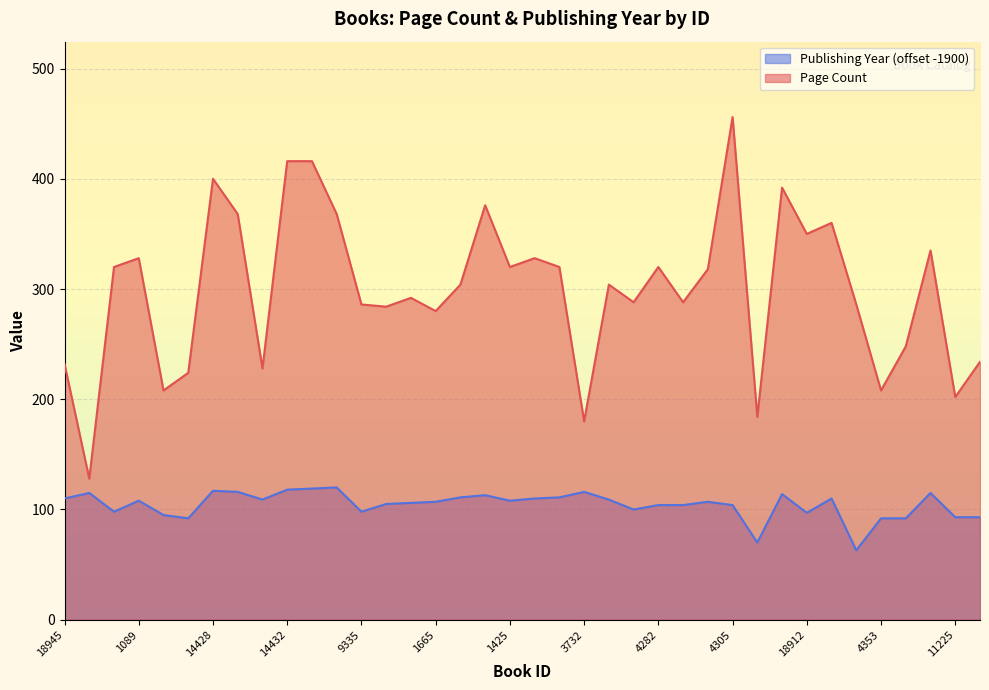

Does the chart display data point markers on the line(s)?

No